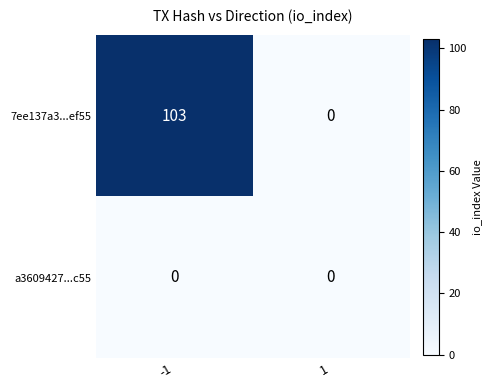

List the series in order of their overall mean, lowest first.

a3609427...c55, 7ee137a3...ef55